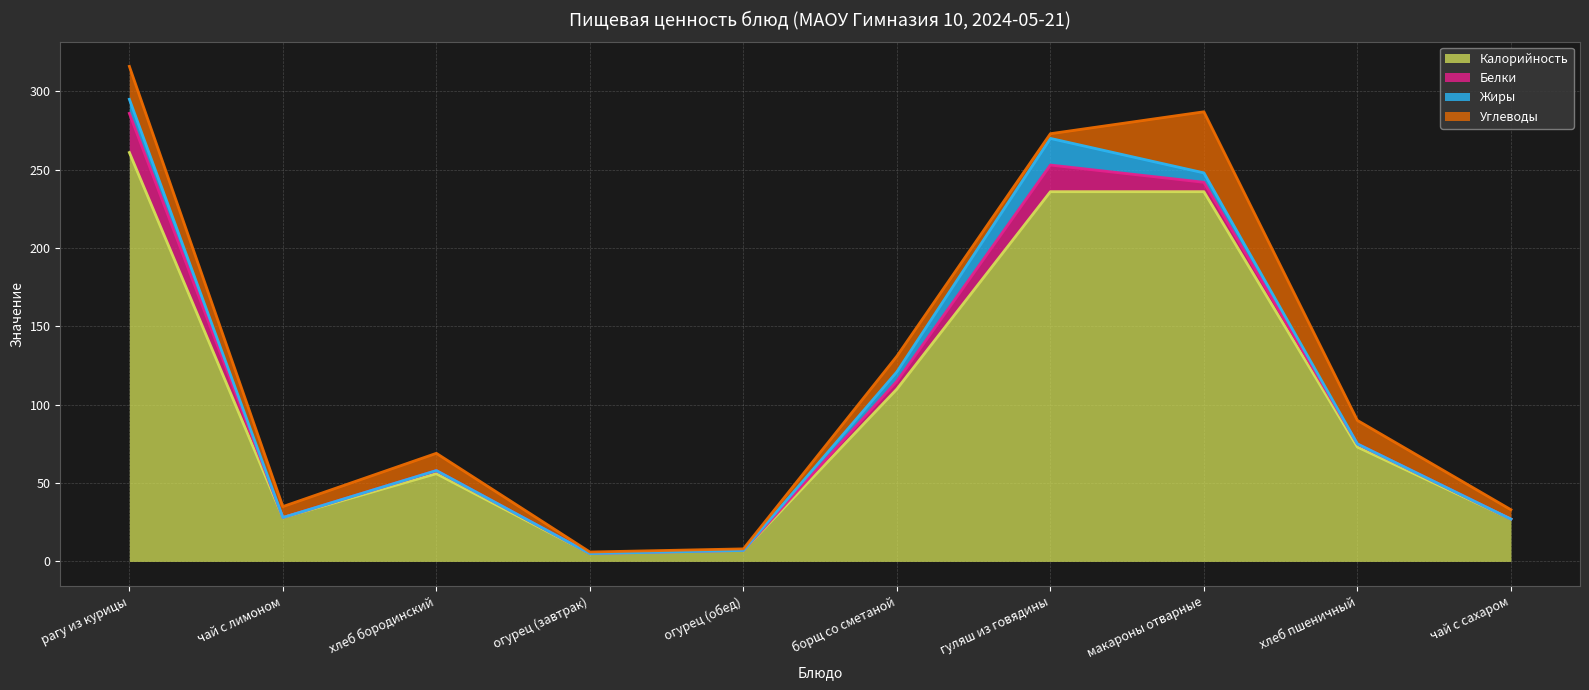

After their last crossing, which series has the higher values: Углеводы or Жиры?

Углеводы